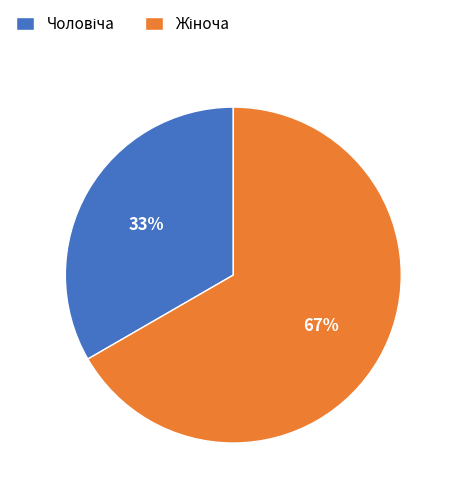

To the nearest percent, what is the average slice percentage?

50%